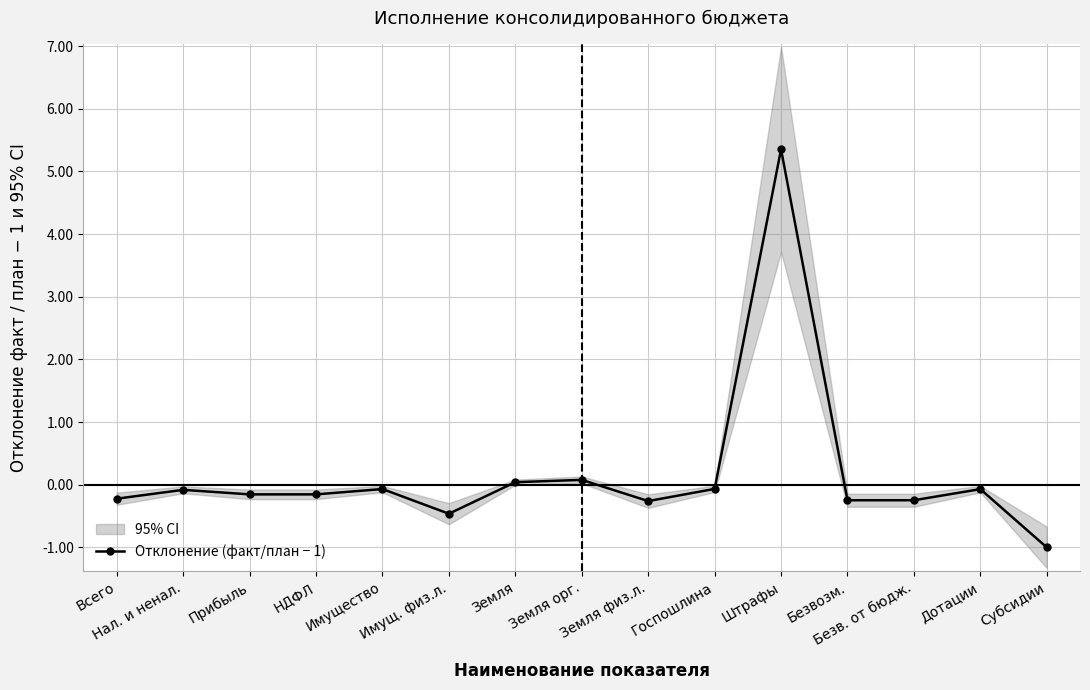

Is it true that the value at Имущество is -0.1?

False